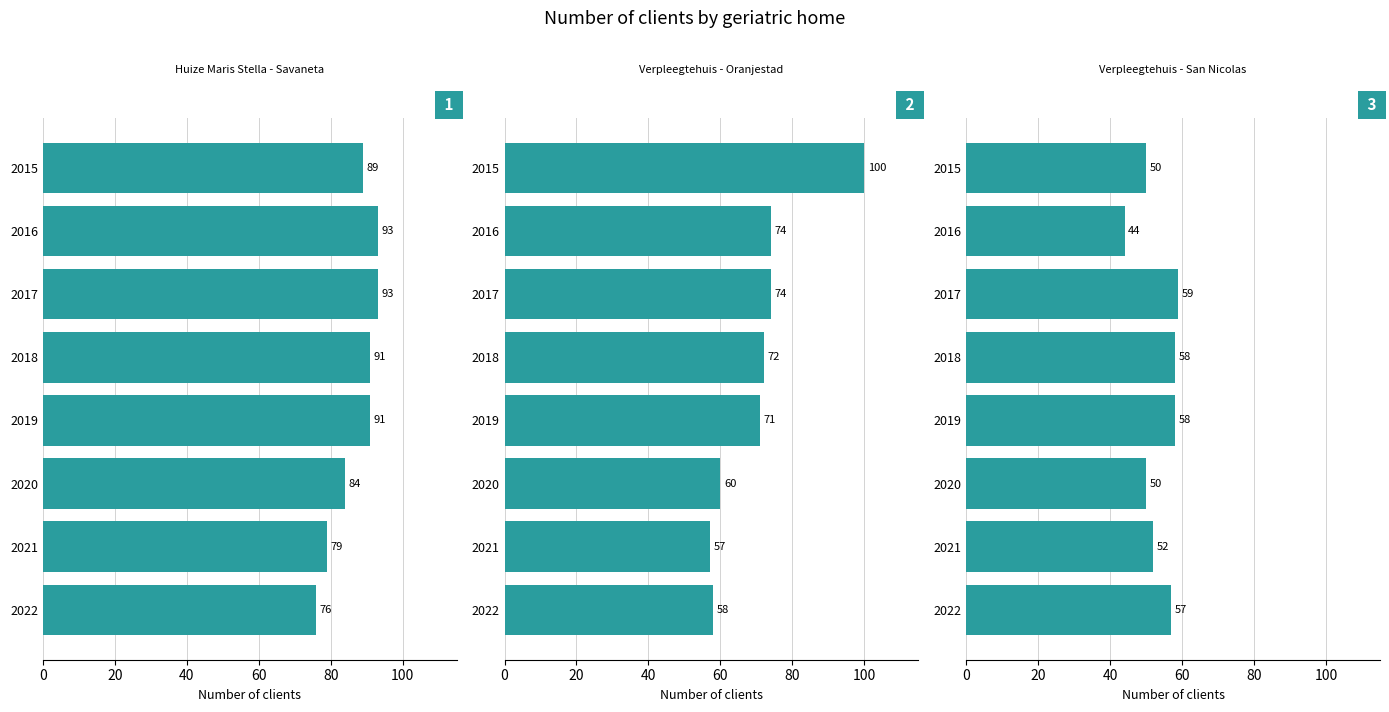

Which series has the largest total across all categories?

Huize Maris Stella - Savaneta